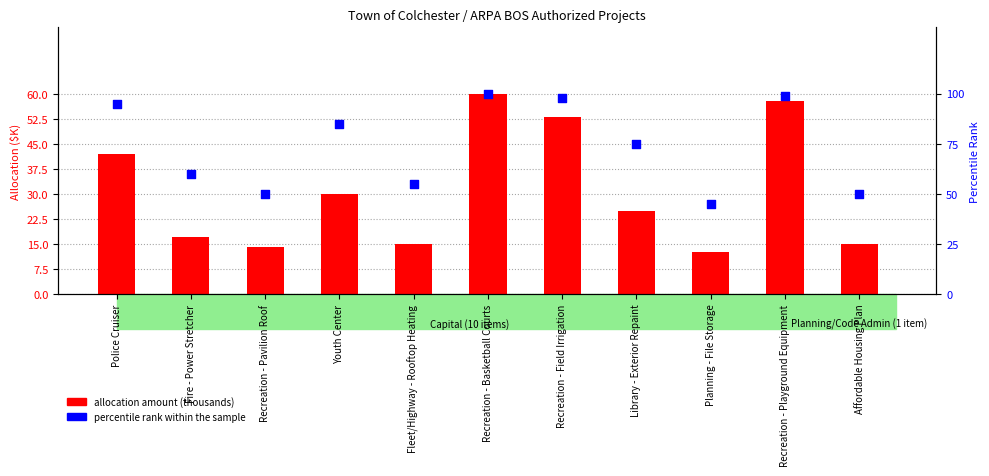

Which series contains the lowest Y value?

allocation amount (thousands)